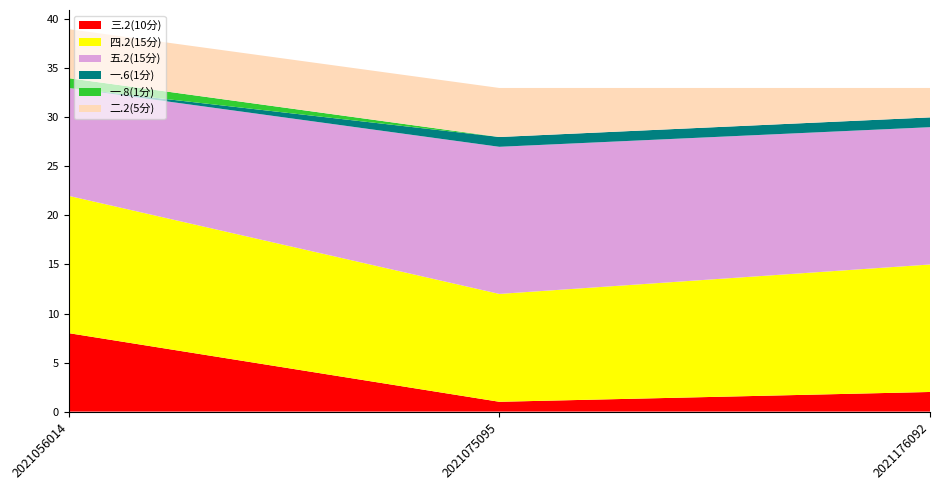

Reading left to right, transcribe all the data shown in this chart.

三.2(10分): 2021056014=8	2021075095=1	2021176092=2
四.2(15分): 2021056014=14	2021075095=11	2021176092=13
五.2(15分): 2021056014=11	2021075095=15	2021176092=14
一.6(1分): 2021056014=0	2021075095=1	2021176092=1
一.8(1分): 2021056014=1	2021075095=0	2021176092=0
二.2(5分): 2021056014=5	2021075095=5	2021176092=3